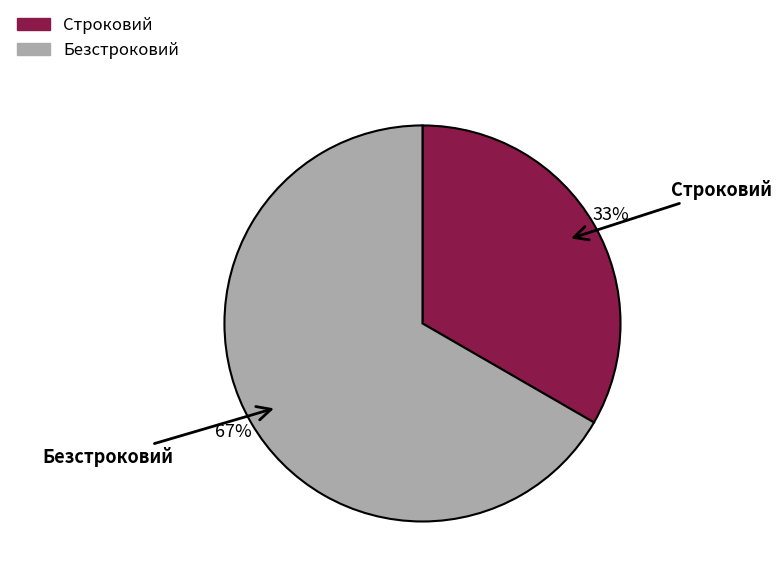

To the nearest percent, what is the combined percentage of Строковий and Безстроковий?

100%